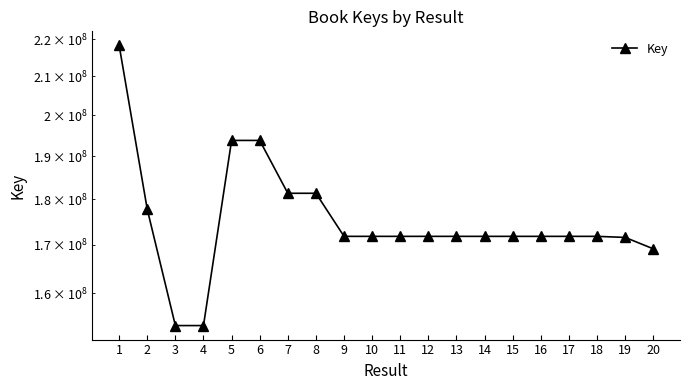

Approximately how many times larger is the value at 14 compared to 12?

1.0